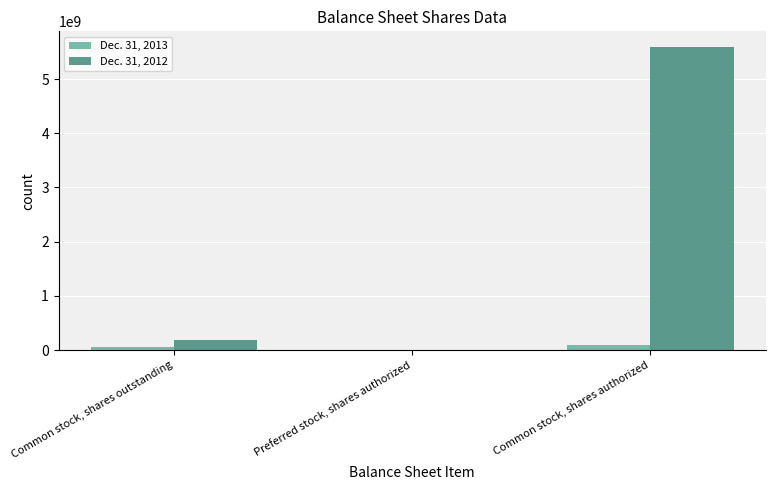

Which series has the largest total across all categories?

Dec. 31, 2012